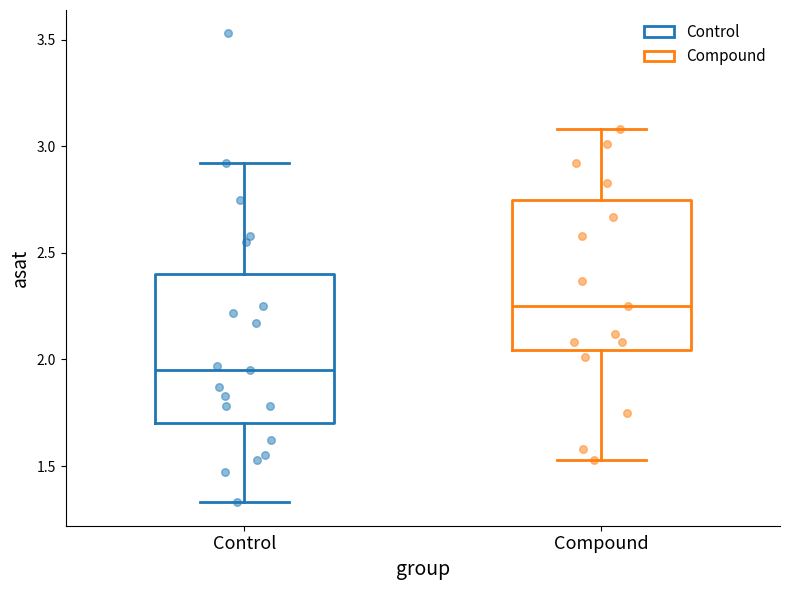

Reading left to right, transcribe this box plot: for each box, give where its median line is, the range the box spans, and where its two whiskers end, as read against the y-axis. The values are not printed on the chart, so give them approximately, as read against the axis.

Control: median 1.95, box 1.70 to 2.40, whiskers 1.35 to 2.90
Compound: median 2.25, box 2.05 to 2.75, whiskers 1.55 to 3.10